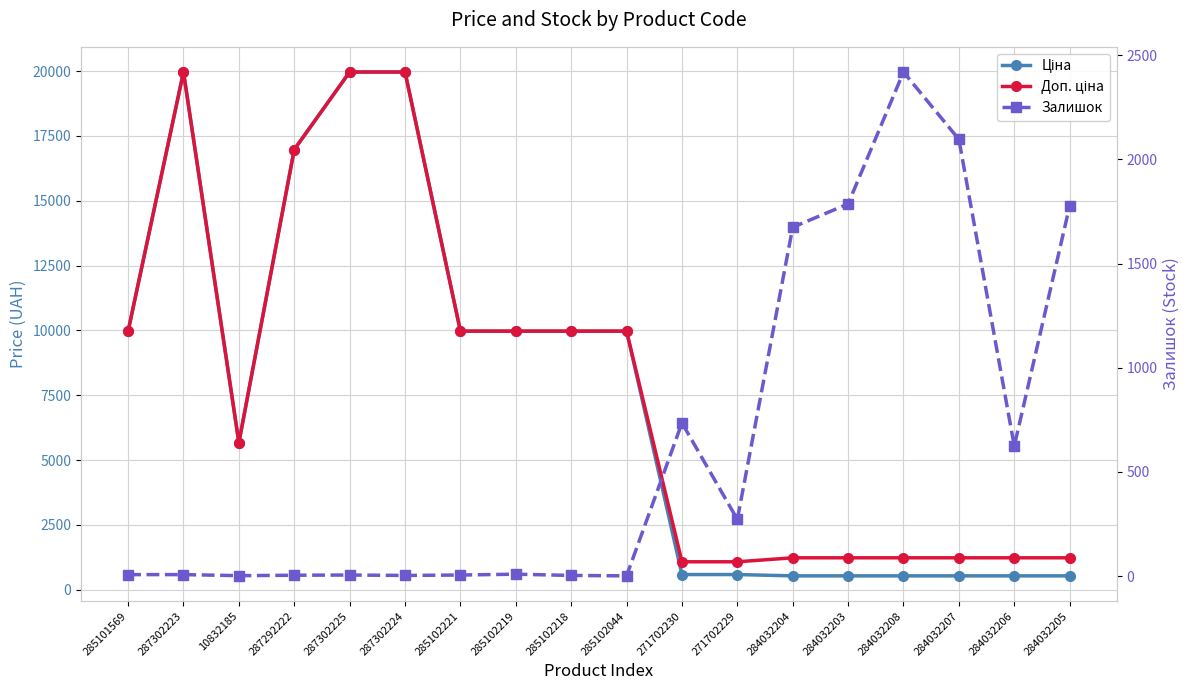

Where is the first local maximum for Доп. ціна?

287302223